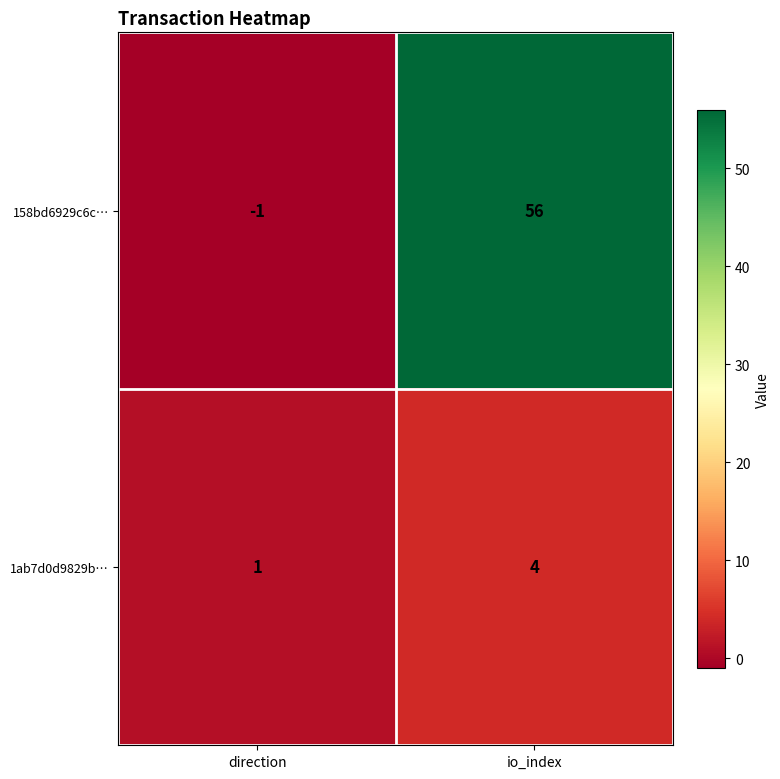

What value does the 1ab7d0d9829b… series have at io_index?

4